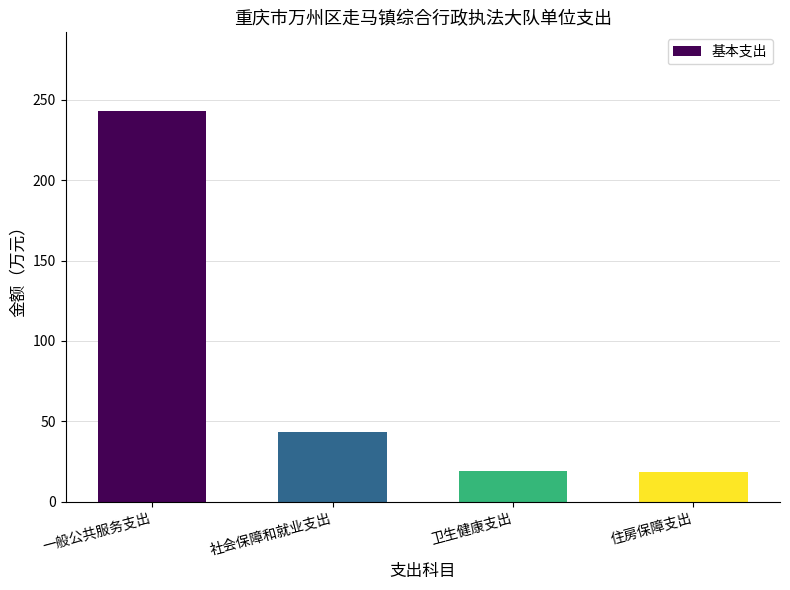

The value at 一般公共服务支出 is 368.4. True or false?

False